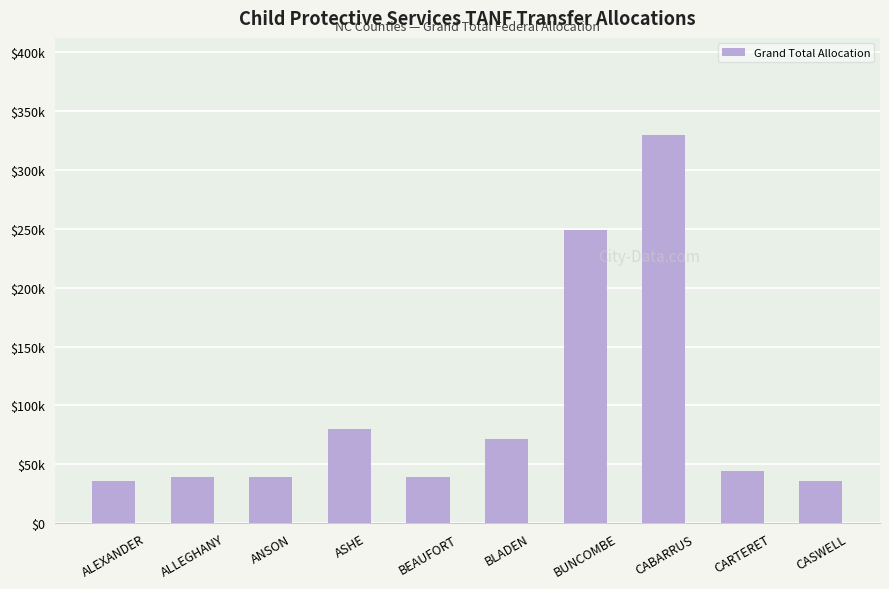

Reading right to left, extract all data points from this chart.

CASWELL=35578	CARTERET=44505	CABARRUS=329538	BUNCOMBE=249027	BLADEN=71150	BEAUFORT=39207	ASHE=80081	ANSON=39207	ALLEGHANY=39207	ALEXANDER=35578